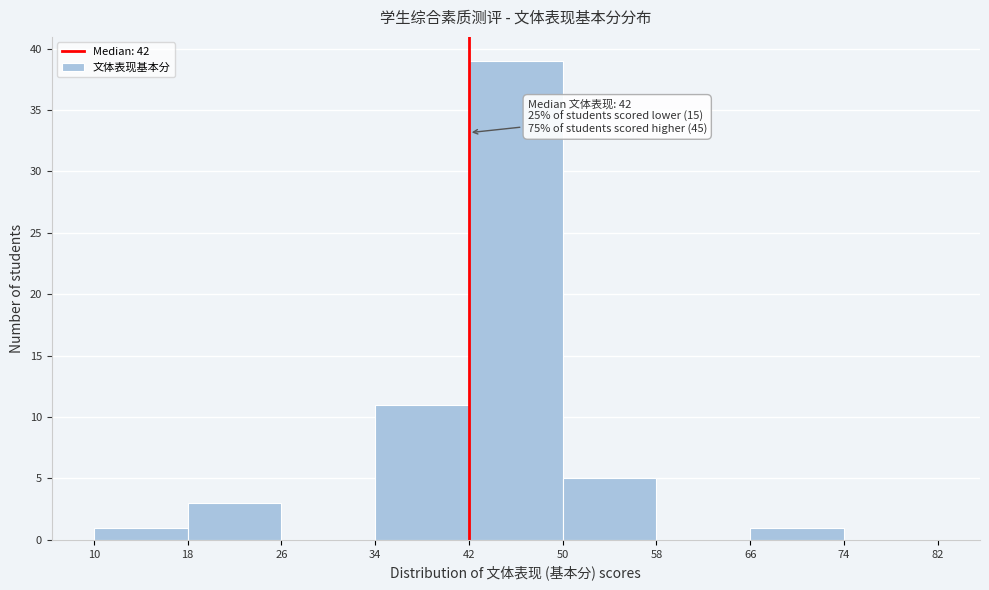

Which range on the x-axis has the tallest bar?

42 to 50